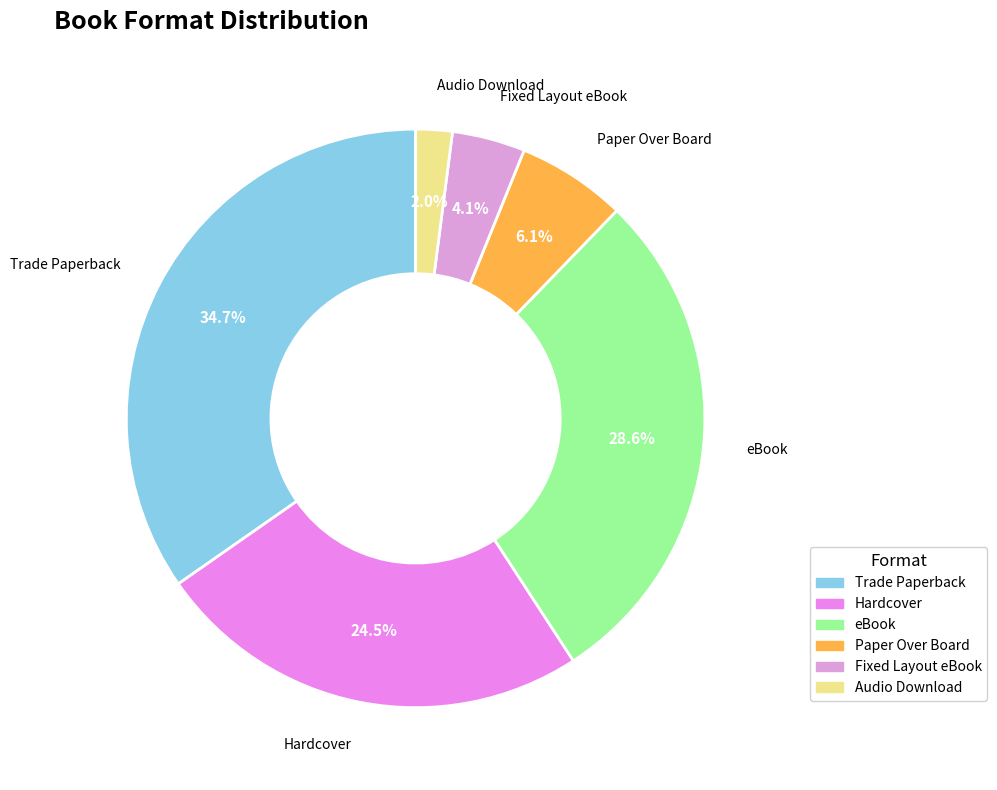

Count the number of slices in the pie.

6